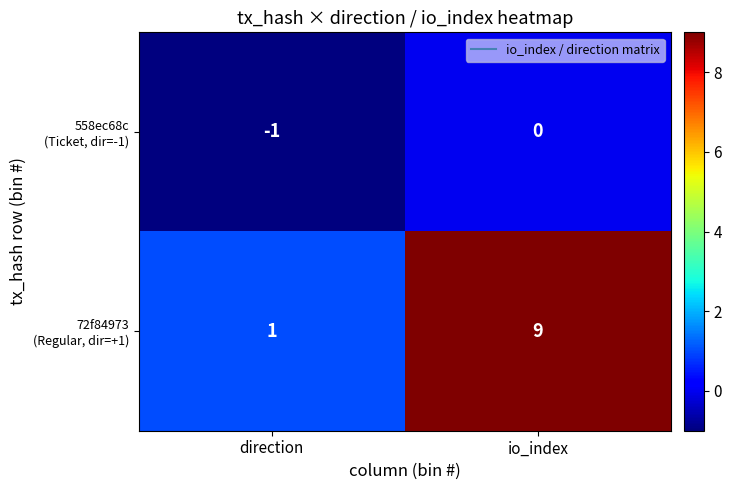

What is the difference between the highest and lowest values at io_index?

9